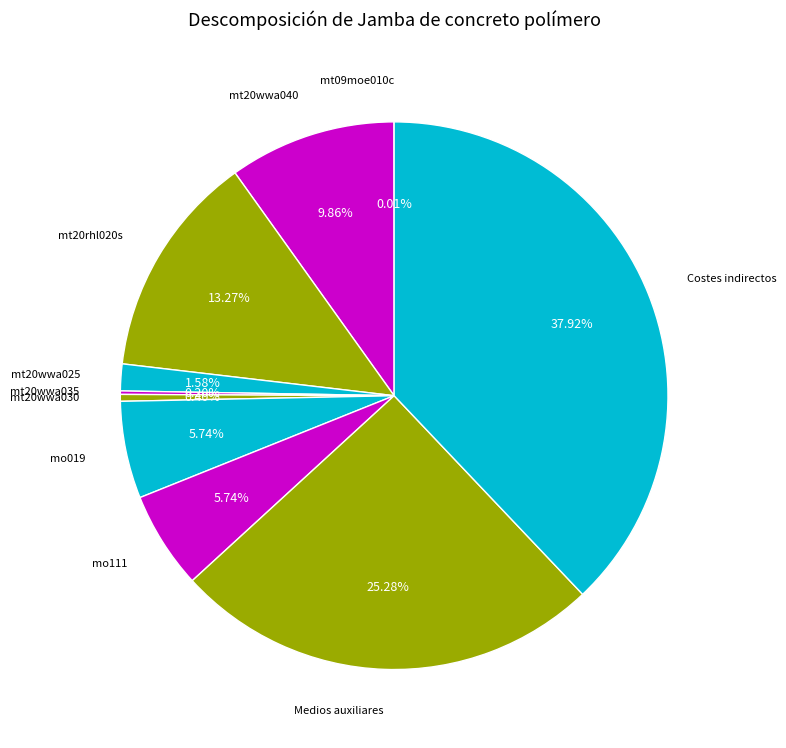

Rank the categories by value from highest to lowest.

Costes indirectos, Medios auxiliares, mt20rhl020s, mt20wwa040, mo019, mo111, mt20wwa025, mt20wwa030, mt20wwa035, mt09moe010c